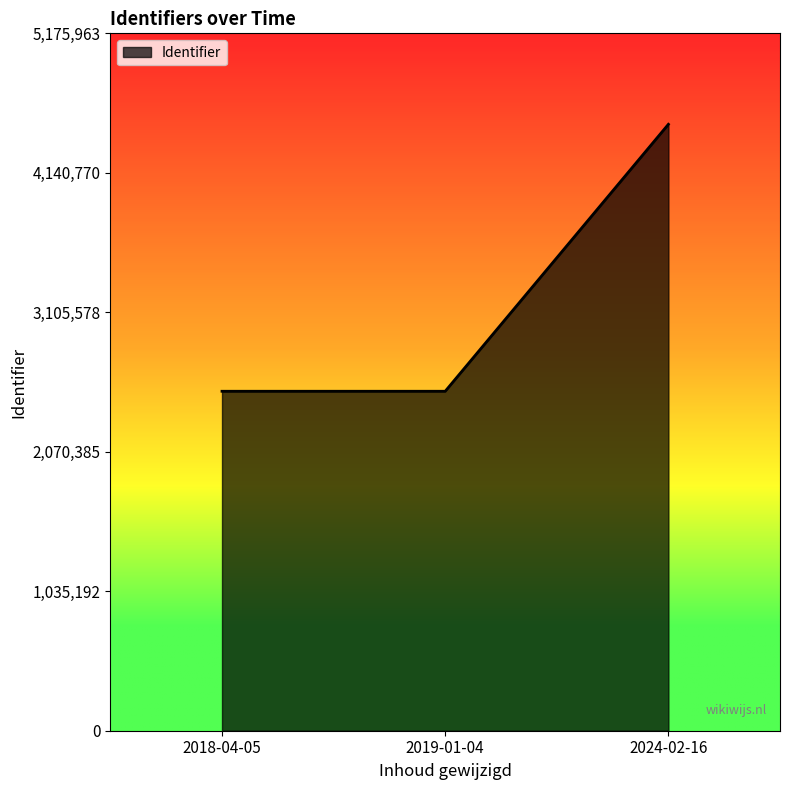

At which category does the chart reach its peak across all series?

2024-02-16